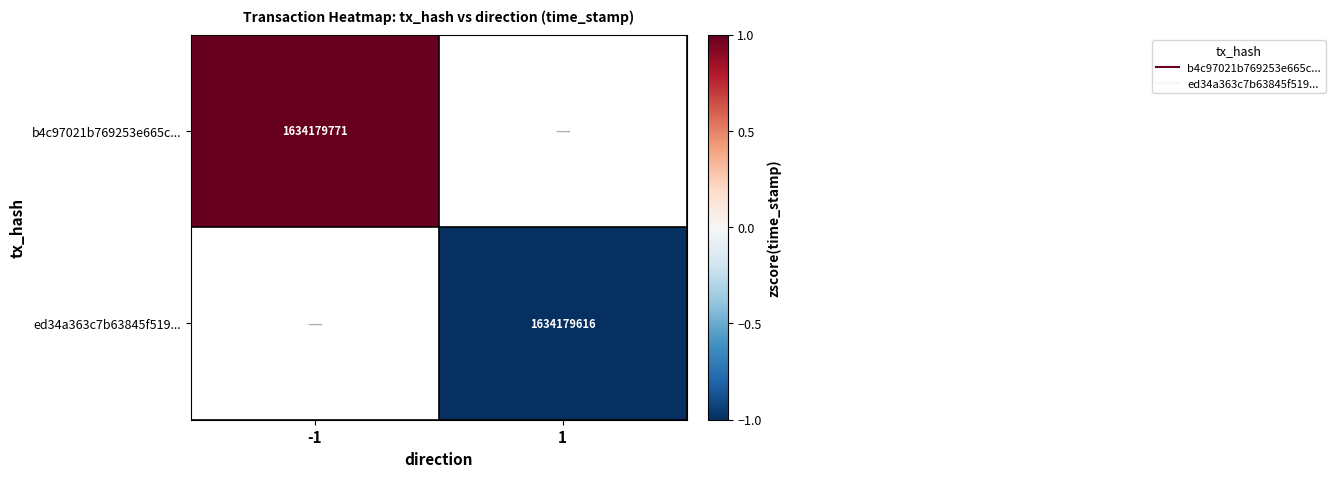

List the labels in order of ed34a363c7b63845f519... value, largest first.

-1, 1